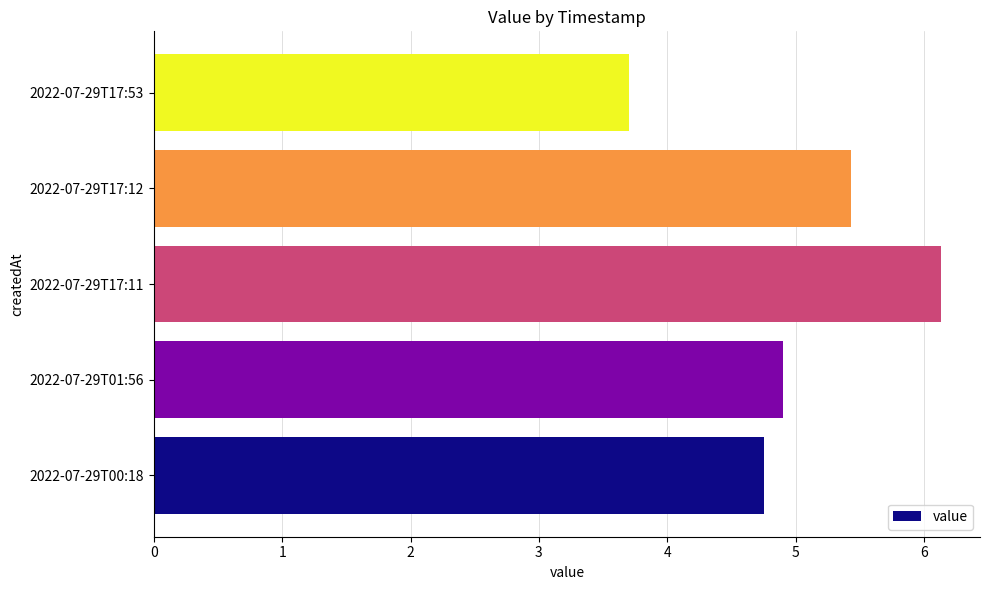

What is the change in value from 2022-07-29T00:18 to 2022-07-29T17:11?

+1.4